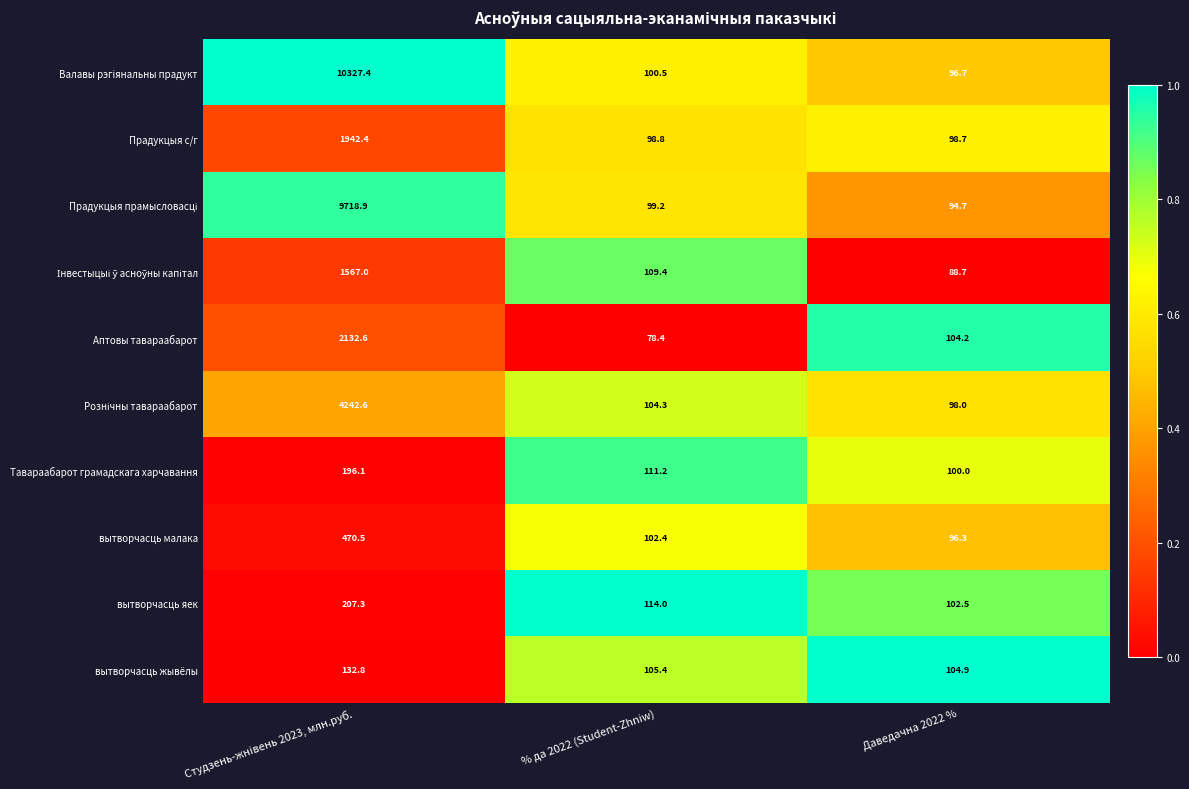

List the labels in order of вытворчасць малака value, smallest first.

Даведачна 2022 %, % да 2022 (Student-Zhniw), Студзень-жнiвень 2023, млн.руб.